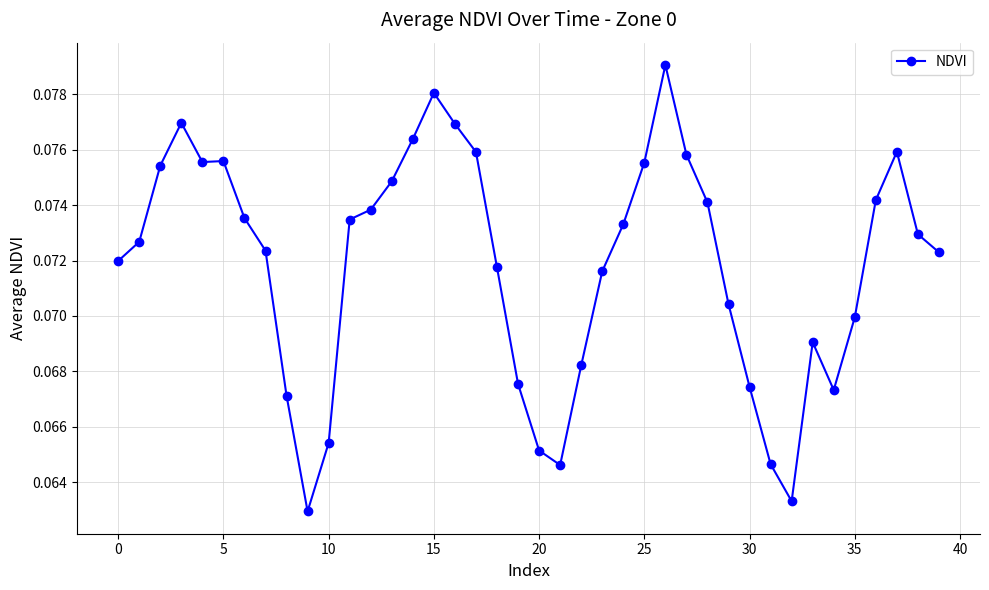

Count the values in the range 0 to 1.

40